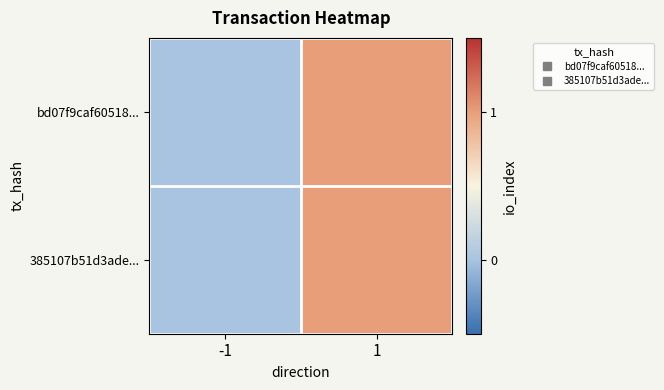

Which series has the largest total across all categories?

bd07f9caf60518...